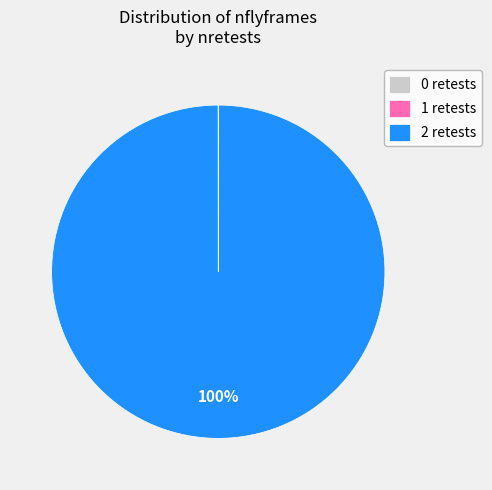

Is there any slice that represents more than half of the pie?

Yes